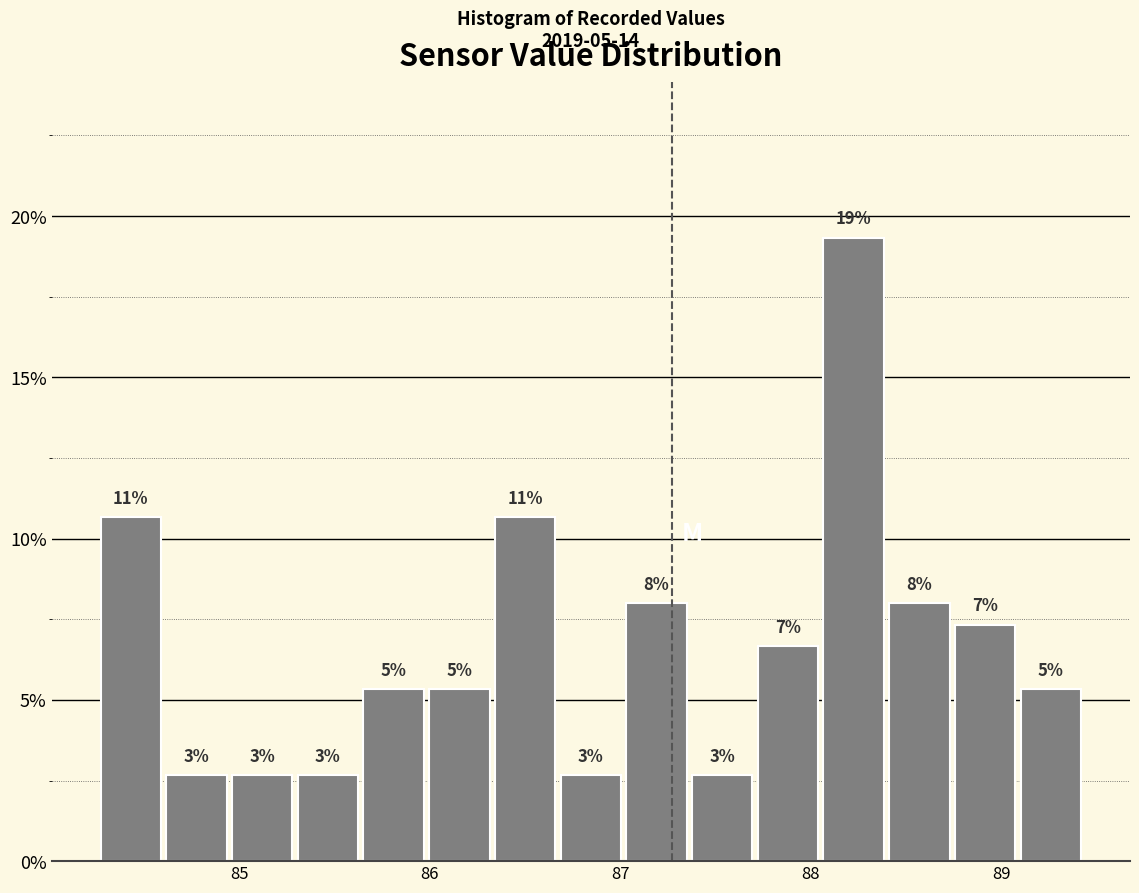

Around what value on the x-axis is the tallest bar? Give the approximate position of its centre, as read against the axis.

88.2